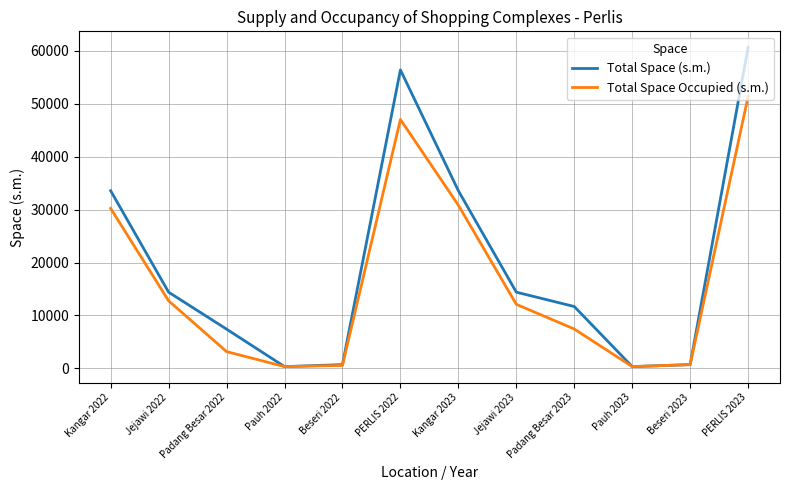

List the series in order of their overall mean, highest first.

Total Space (s.m.), Total Space Occupied (s.m.)